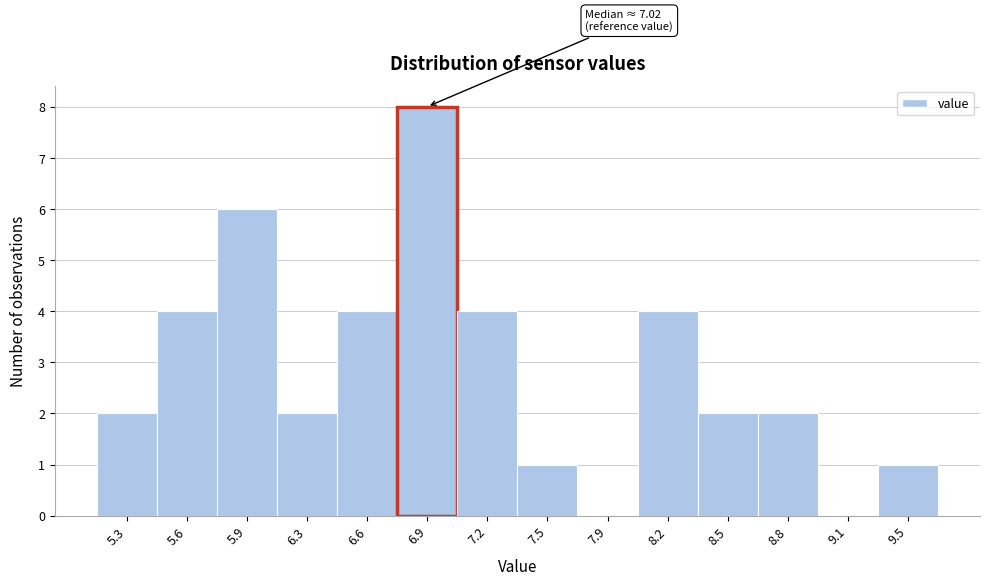

Reading left to right, what are all the values shown in this chart?

5.3=2	5.6=4	5.9=6	6.3=2	6.6=4	6.9=8	7.2=4	7.5=1	7.9=0	8.2=4	8.5=2	8.8=2	9.1=0	9.5=1